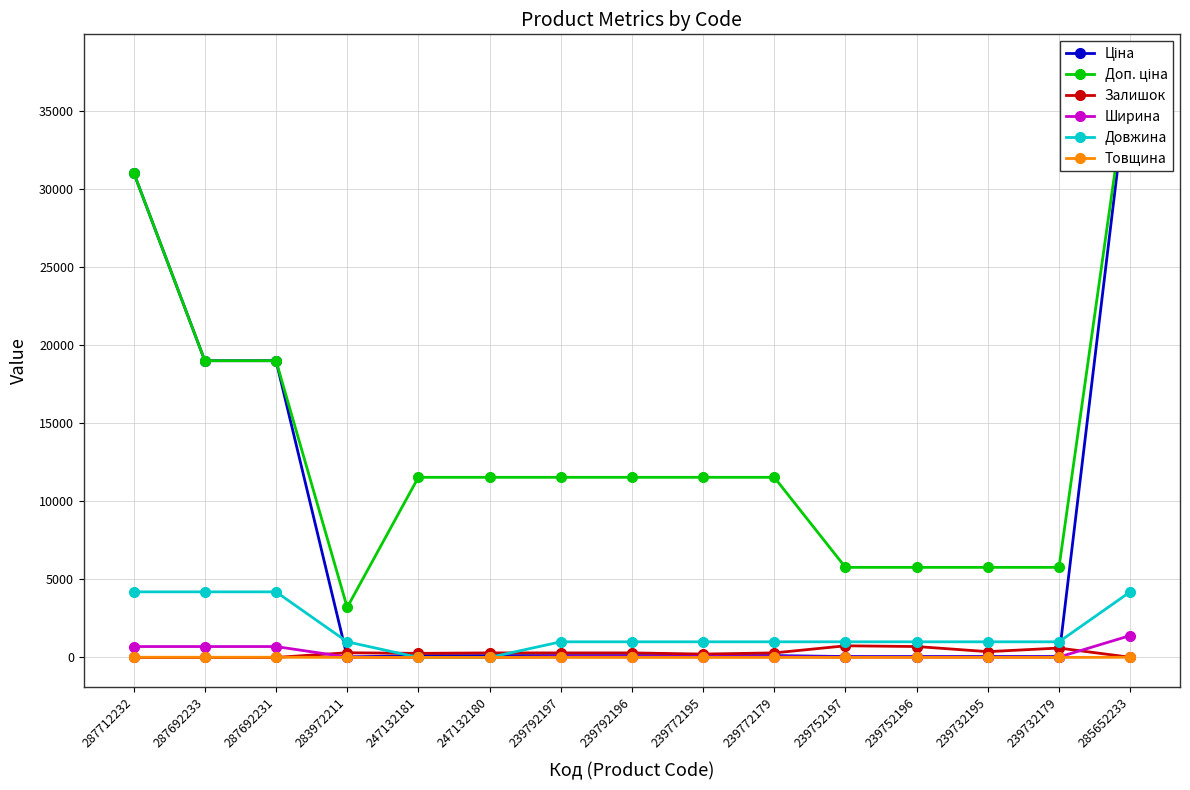

List the series in order of their peak value, highest first.

Ціна, Доп. ціна, Довжина, Ширина, Залишок, Товщина